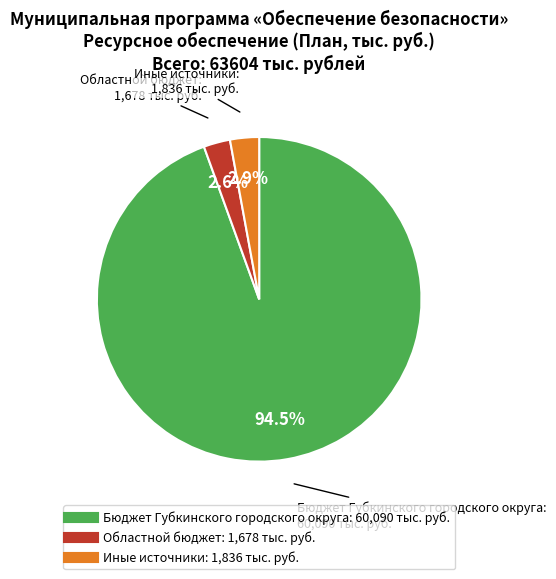

Count the number of slices in the pie.

3